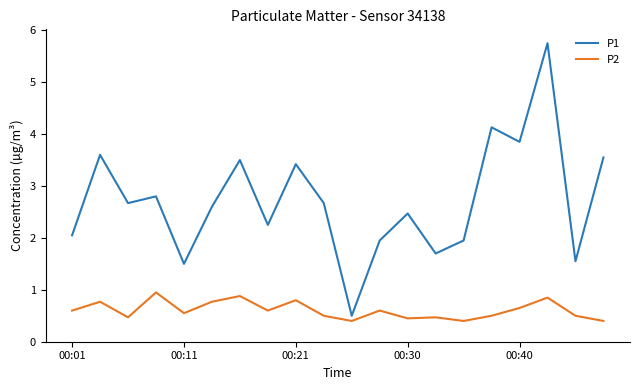

What is the lowest value of the P1 series?

0.5